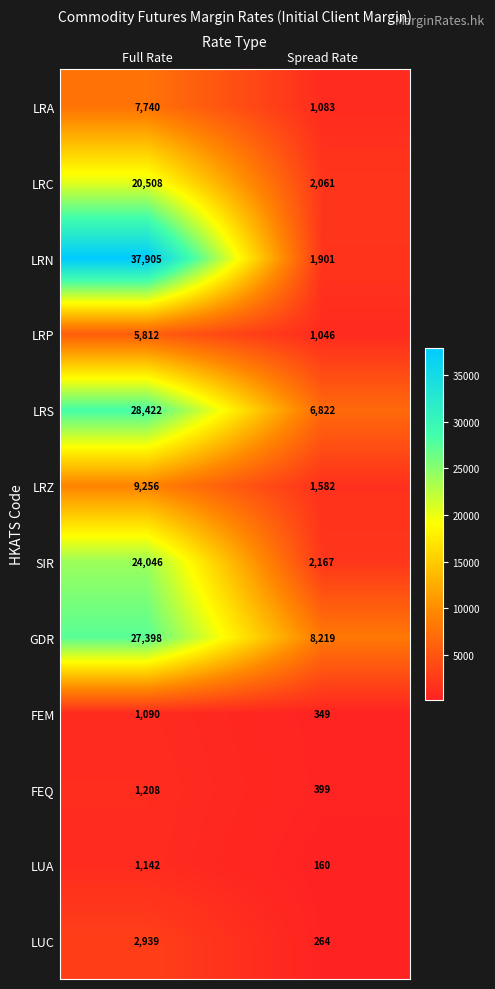

What is the spread (max minus min) of values at Spread Rate?

8059